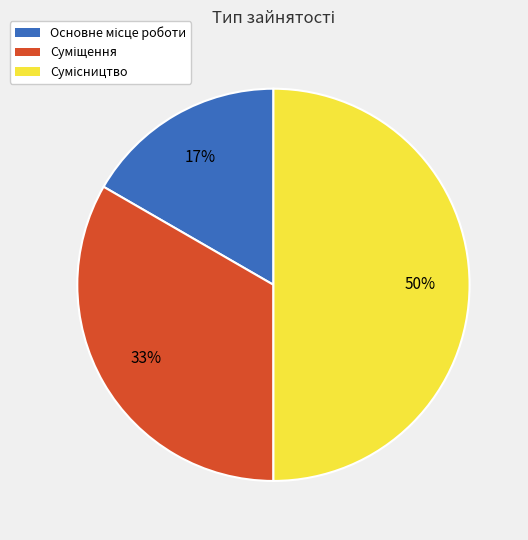

To the nearest percent, what is the difference between the largest and smallest slice percentages?

33%